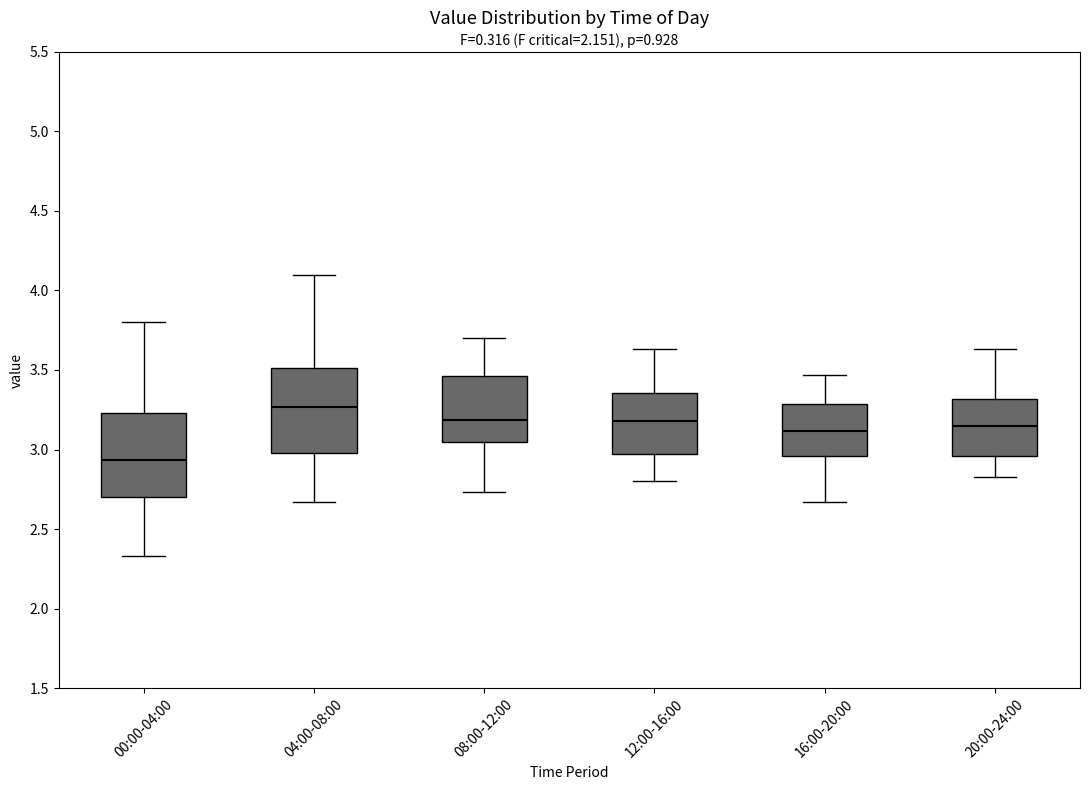

Reading left to right, transcribe this box plot: for each box, give where its median line is, the range the box spans, and where its two whiskers end, as read against the y-axis. The values are not printed on the chart, so give them approximately, as read against the axis.

00:00-04:00: median 2.95, box 2.70 to 3.25, whiskers 2.35 to 3.80
04:00-08:00: median 3.25, box 3.00 to 3.50, whiskers 2.65 to 4.10
08:00-12:00: median 3.20, box 3.05 to 3.45, whiskers 2.75 to 3.70
12:00-16:00: median 3.20, box 2.95 to 3.35, whiskers 2.80 to 3.65
16:00-20:00: median 3.10, box 2.95 to 3.30, whiskers 2.65 to 3.45
20:00-24:00: median 3.15, box 2.95 to 3.30, whiskers 2.85 to 3.65